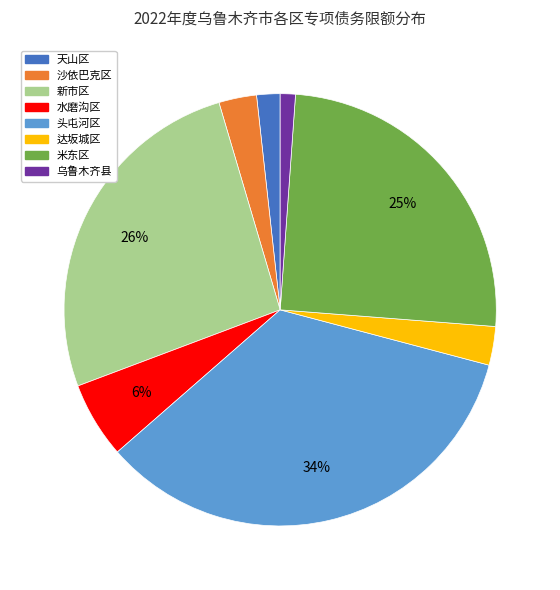

What percentage is the 米东区 slice, to the nearest percent?

25%